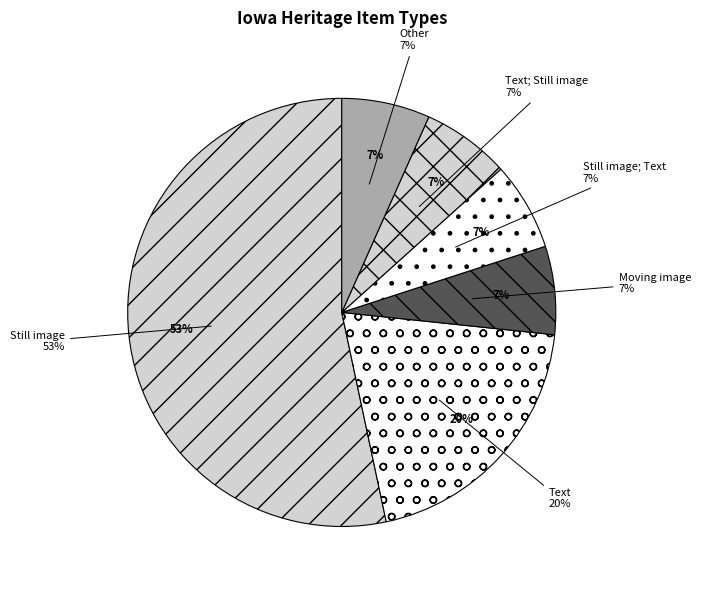

Which category has the smallest portion of the pie?

Moving image